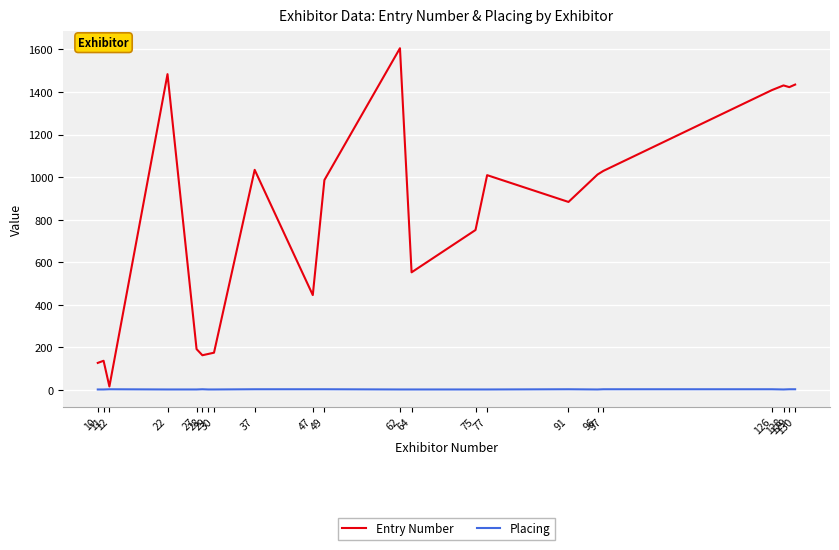

What is the highest value of the Placing series?

2